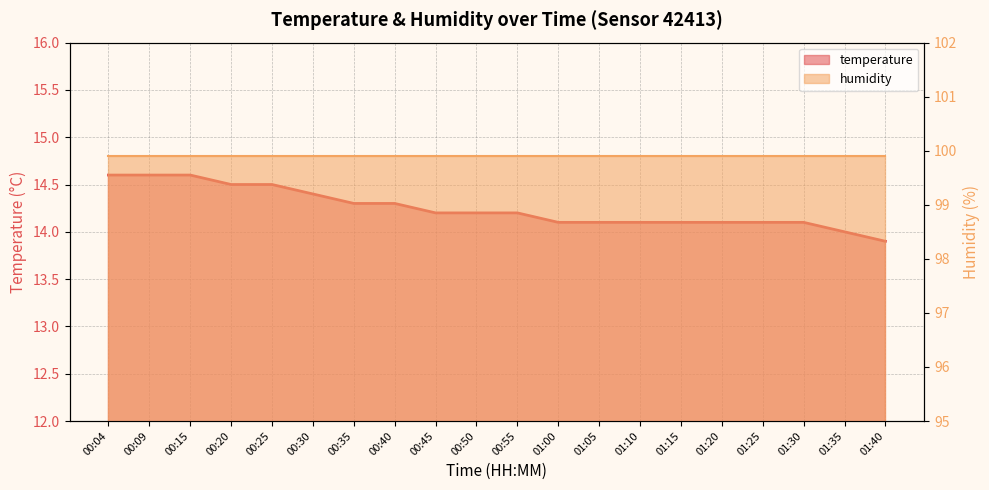

What is the change in value from 00:35 to 00:55?

-0.1